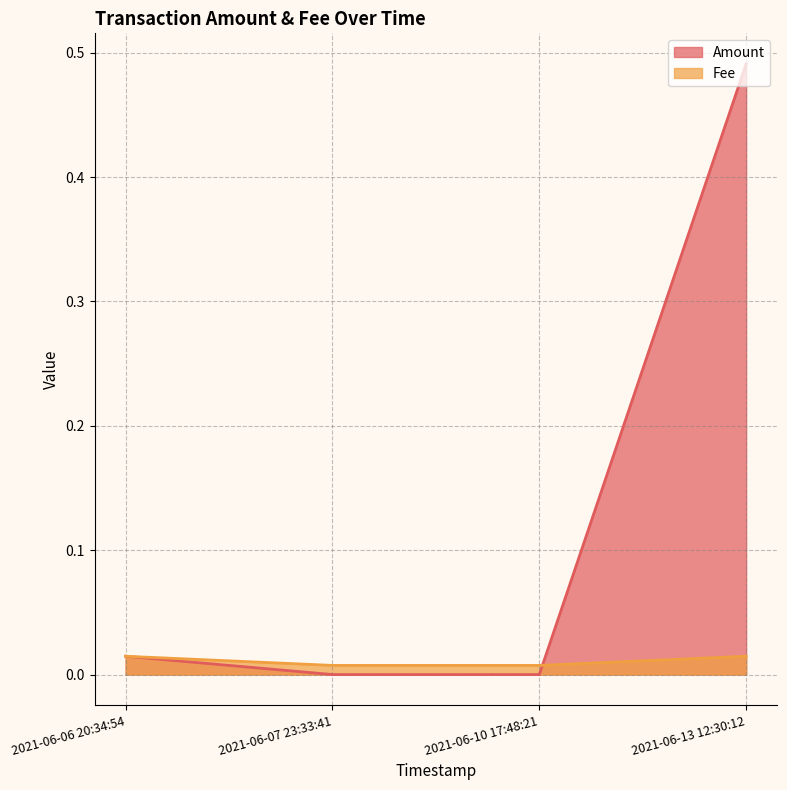

What position from the right is 2021-06-13 12:30:12?

1